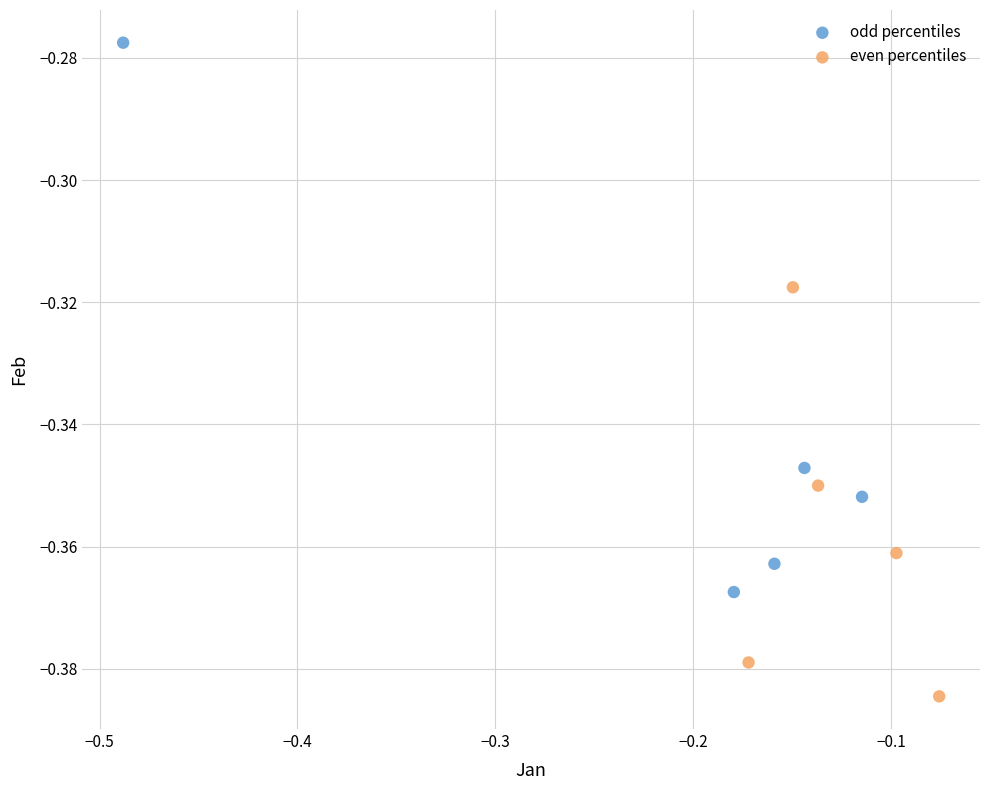

Which series has the largest Y range (max minus min)?

odd percentiles